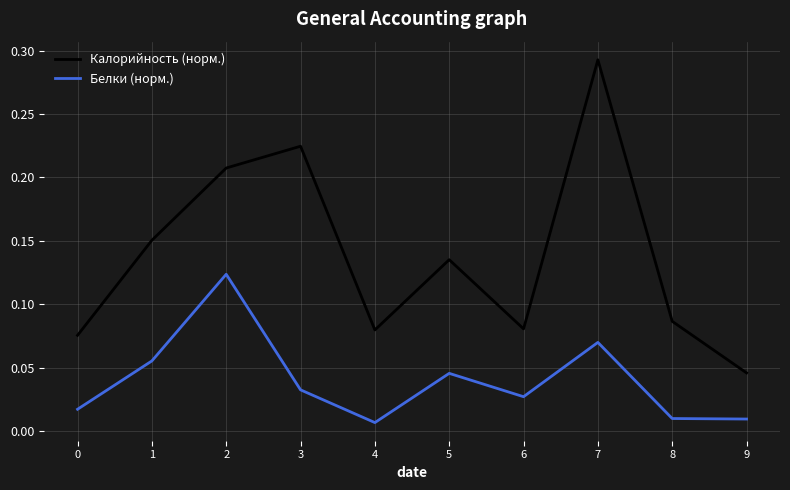

Between 2 and 7, which series saw the biggest shift?

Калорийность (норм.)